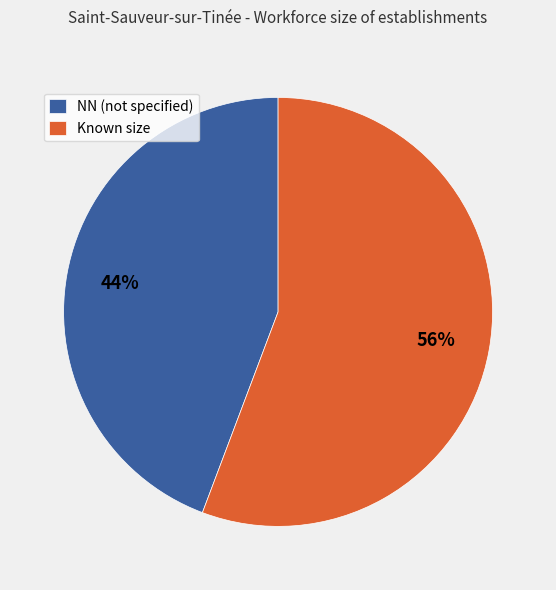

To the nearest percent, what portion does NN (not specified) represent?

44%